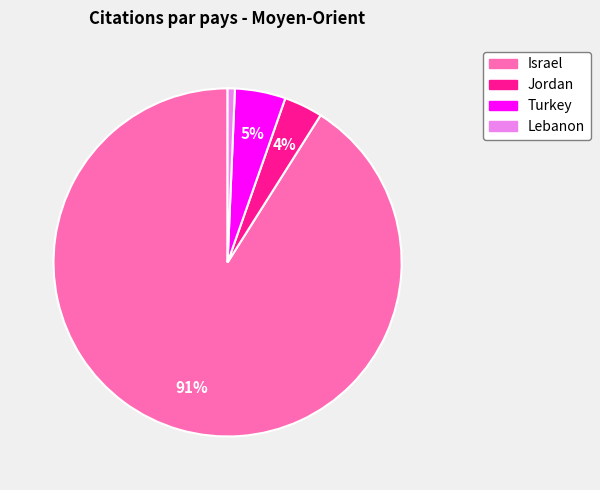

To the nearest percent, what is the average slice percentage?

25%